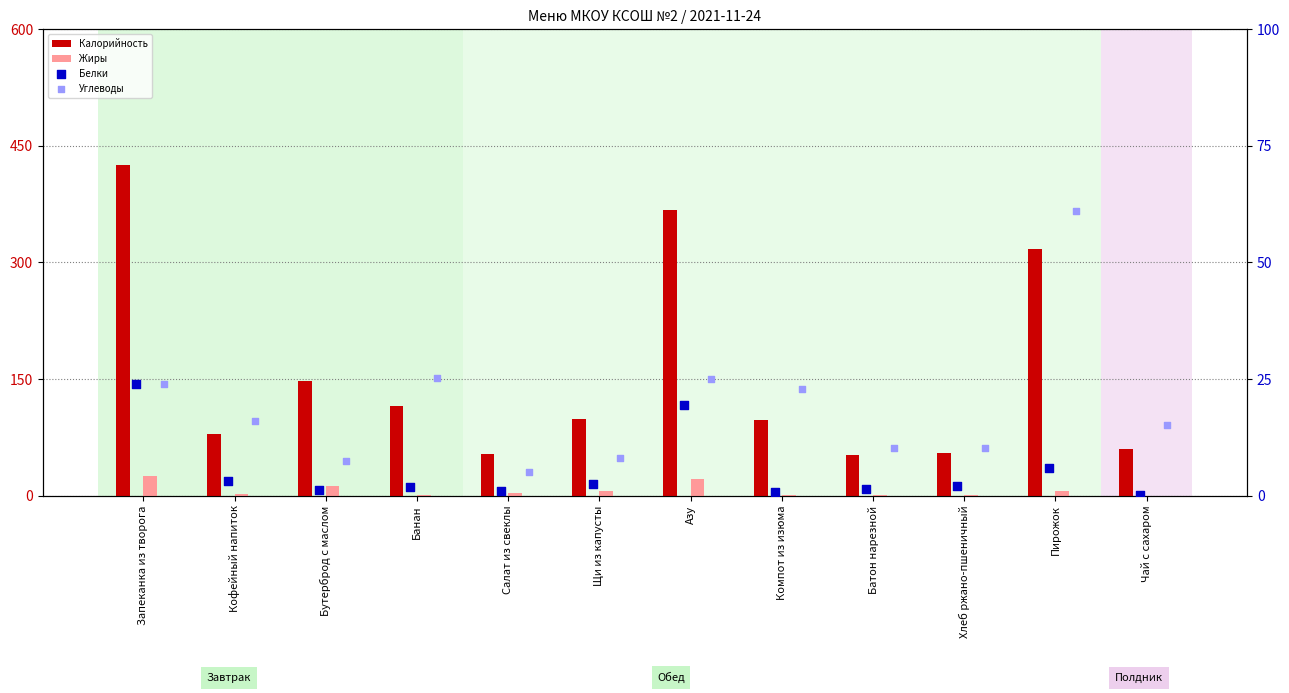

At how many categories does at least one series exceed 210?

3